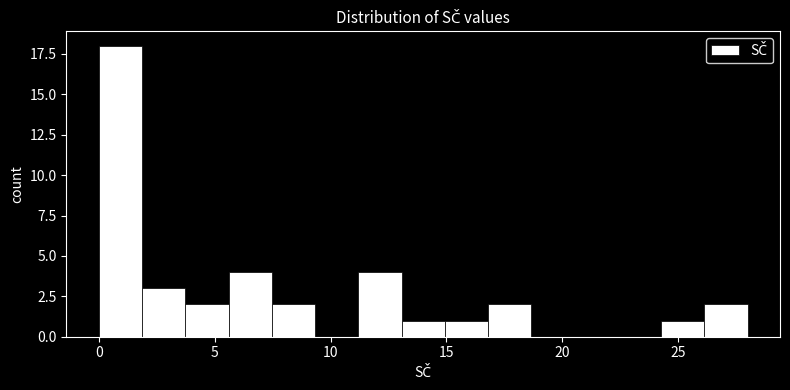

Around what value on the x-axis is the tallest bar? Give the approximate position of its centre, as read against the axis.

1.0